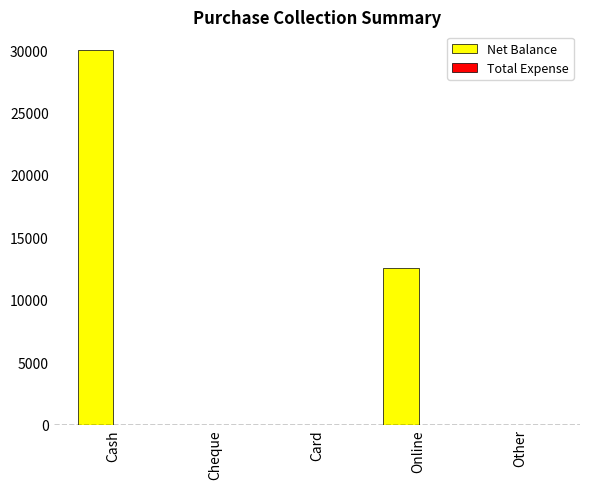

True or false: the data shows 21995 at Online.

False